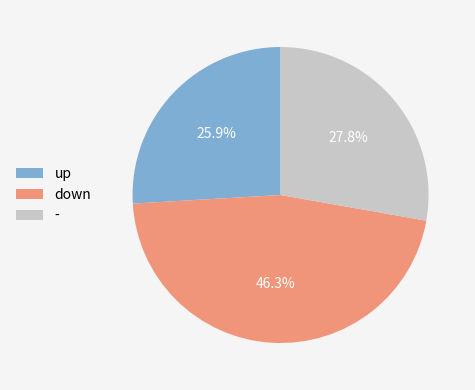

Which has a higher value, - or up?

-